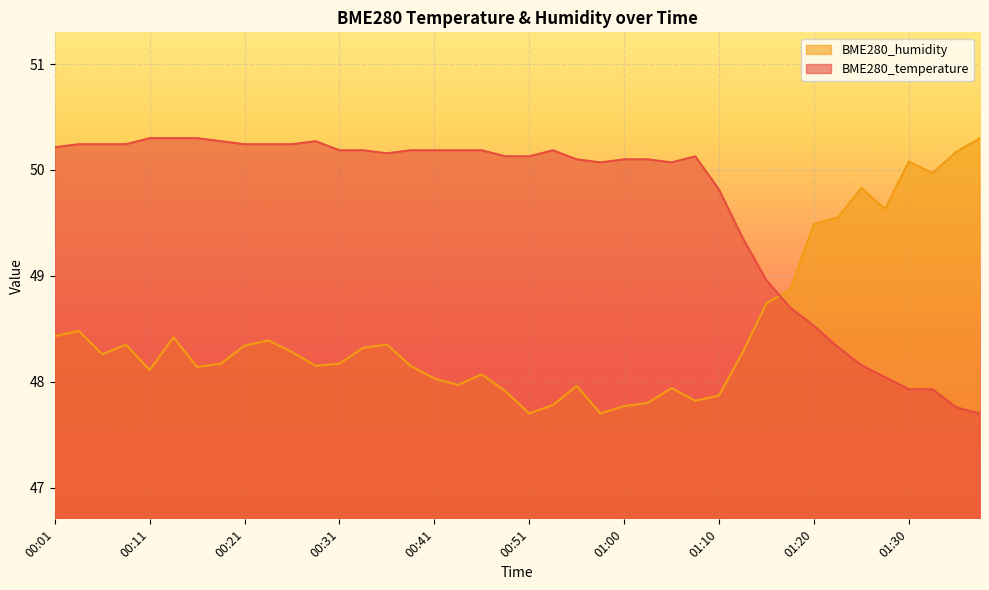

Between 00:01 and 01:35, which is larger?

00:01